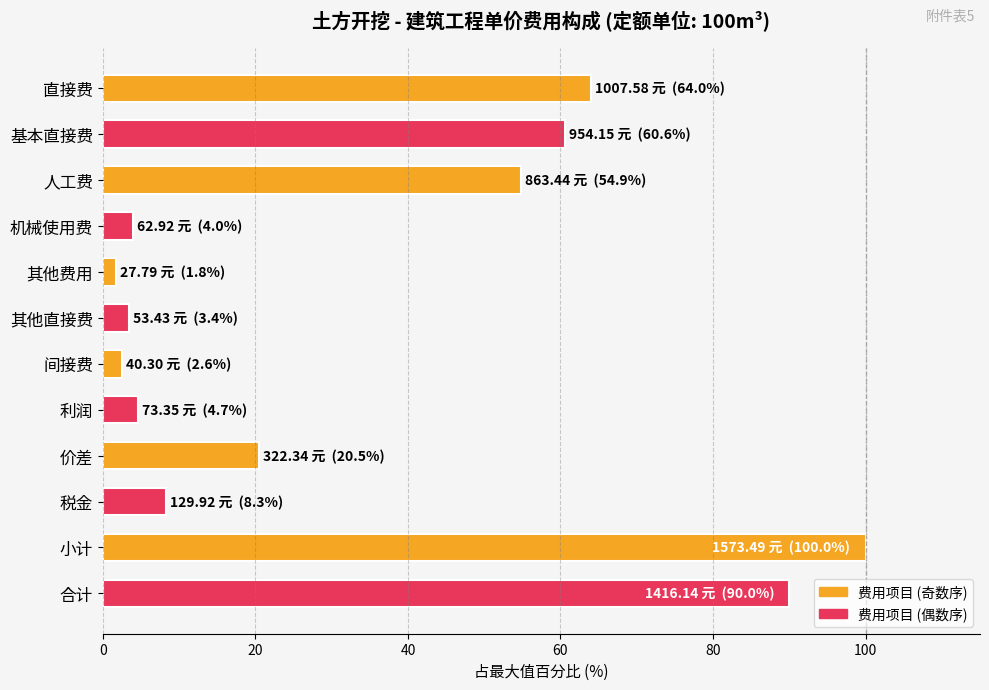

What is the average value?

34.6